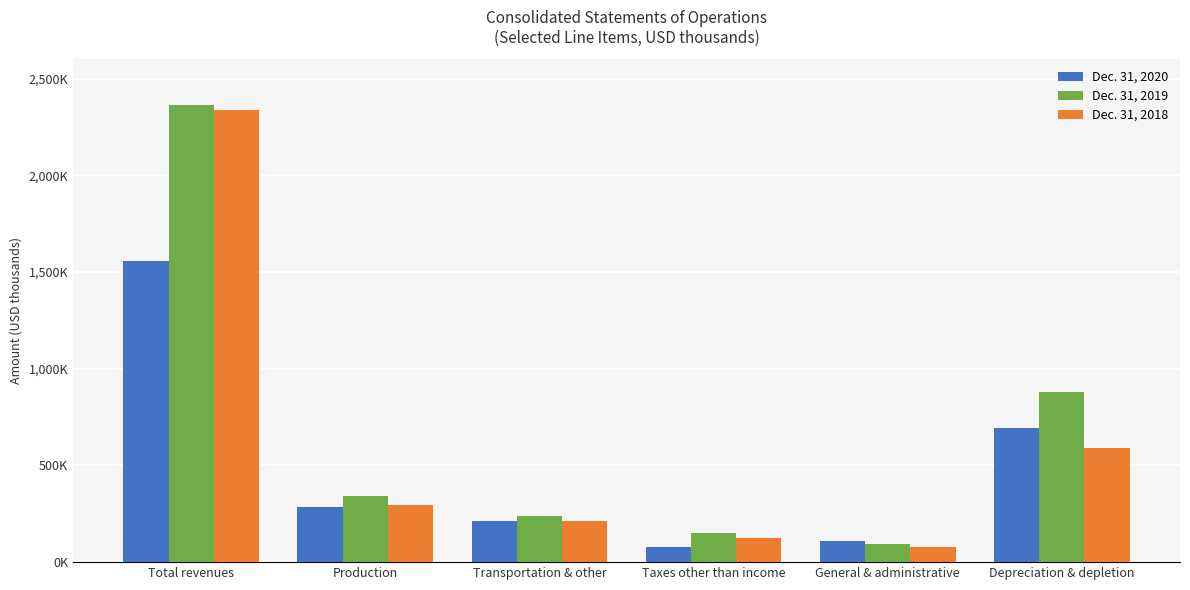

Rank the categories by Dec. 31, 2020 value from highest to lowest.

Total revenues, Depreciation & depletion, Production, Transportation & other, General & administrative, Taxes other than income